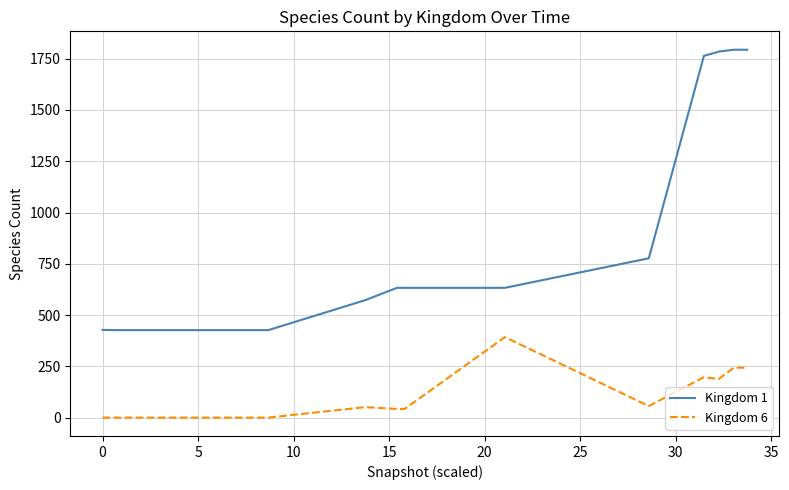

True or false: Kingdom 6 and Kingdom 1 intersect in this chart.

False